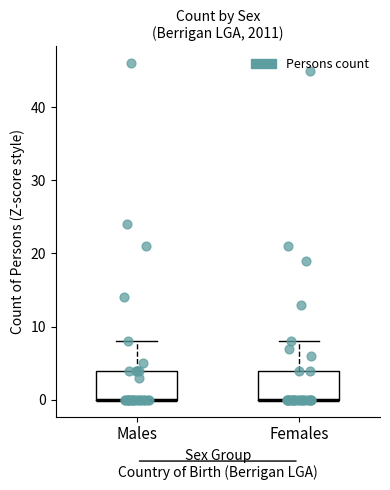

Reading left to right, read every box against the y-axis: the position of its median line, the range the box covers, and the ends of its whiskers. The values are not printed on the chart, so give them approximately, as read against the axis.

Males: median 0 (drawn on the box's lower edge), box 0 to 4, whiskers 0 to 8
Females: median 0 (drawn on the box's lower edge), box 0 to 4, whiskers 0 to 8